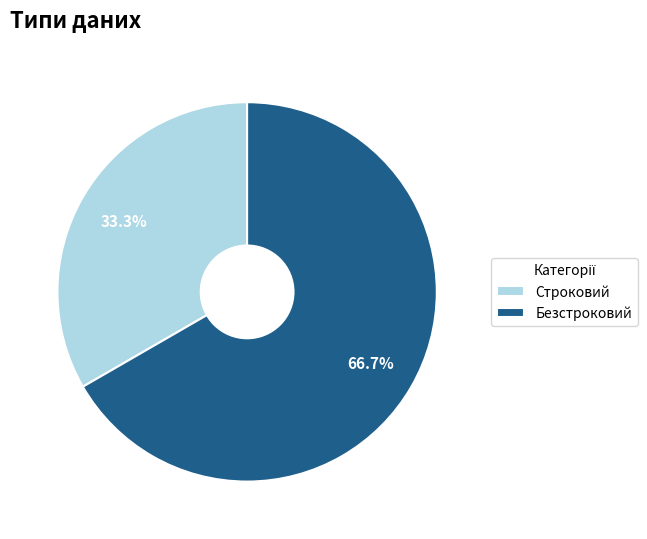

Does Строковий account for over 50% of the chart?

No